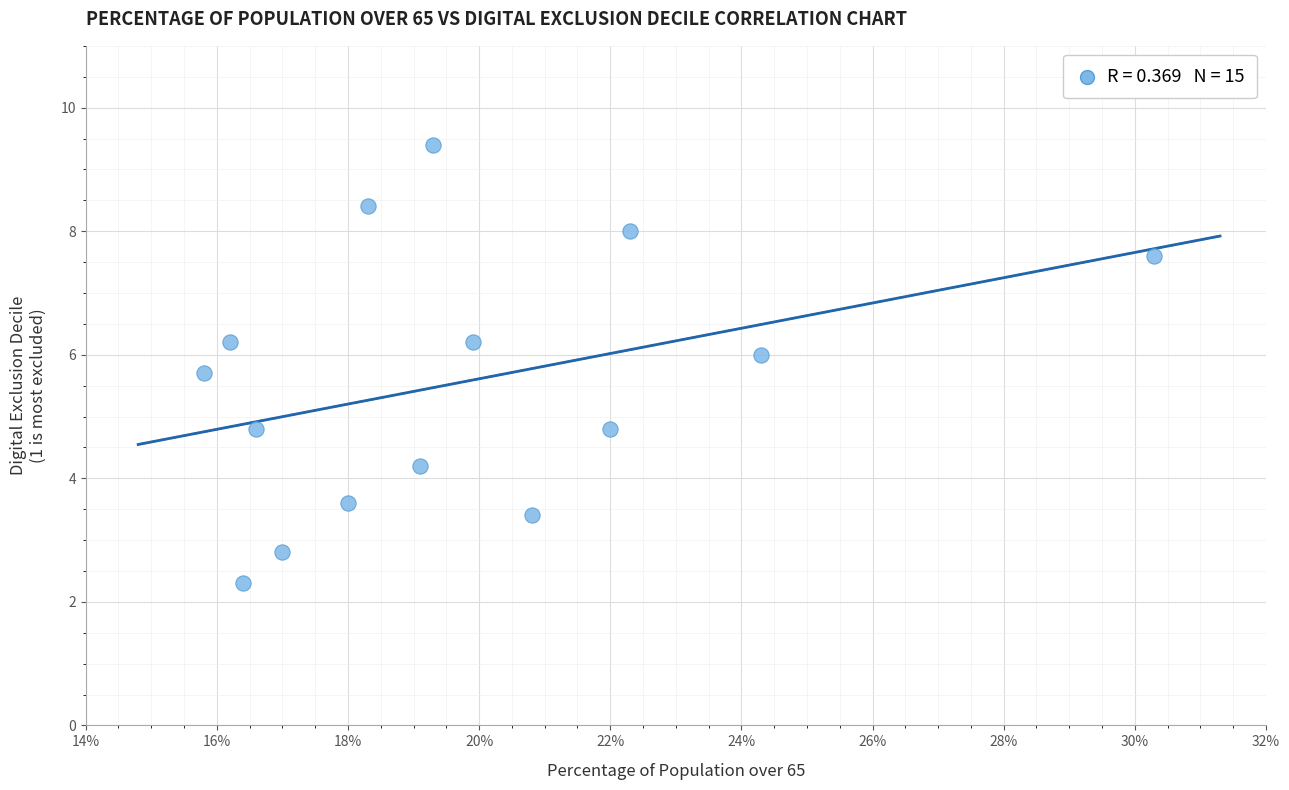

List the coordinates of all points as (X, Y) pairs, reading left to right.

(0.2, 5.7)  (0.2, 6.2)  (0.2, 2.3)  (0.2, 4.8)  (0.2, 2.8)  (0.2, 3.6)  (0.2, 8.4)  (0.2, 4.2)  (0.2, 9.4)  (0.2, 6.2)  (0.2, 3.4)  (0.2, 4.8)  (0.2, 8.0)  (0.2, 6.0)  (0.3, 7.6)